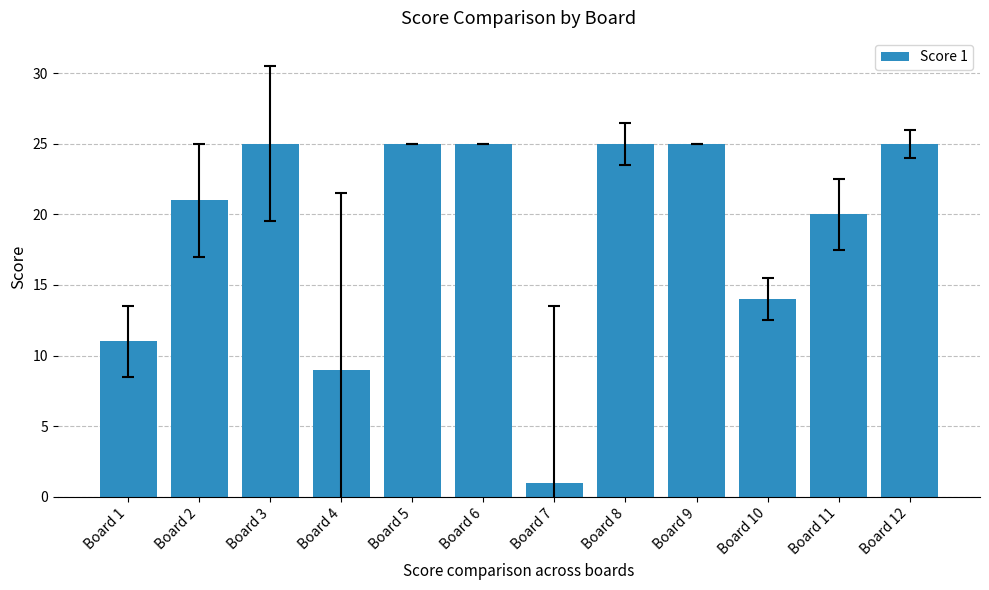

What is the change in value from Board 6 to Board 11?

-5